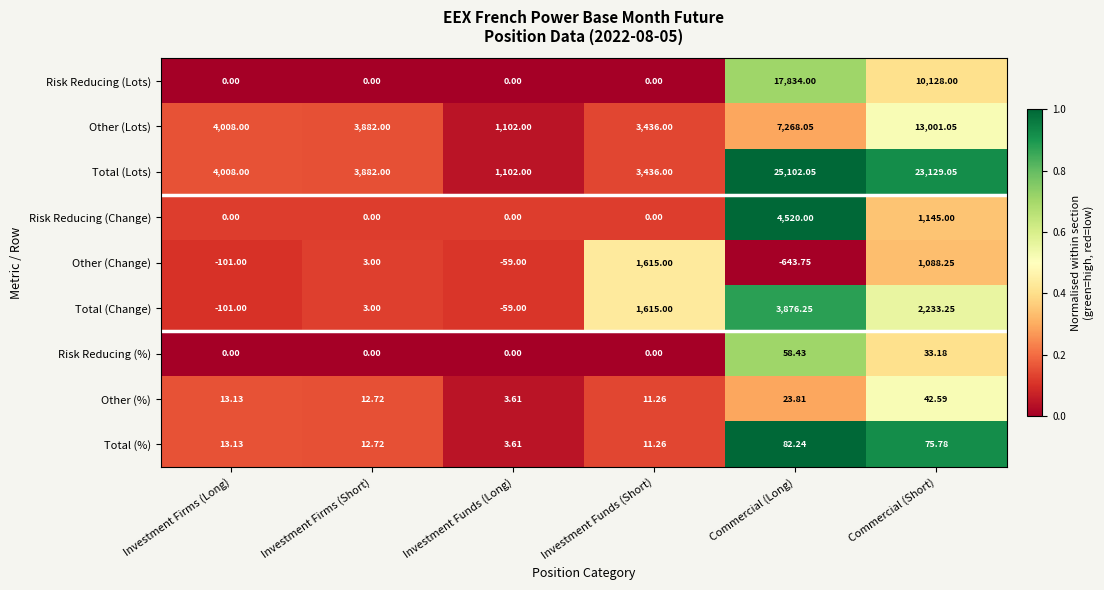

Which series has the widest spread of values?

Total (Lots)